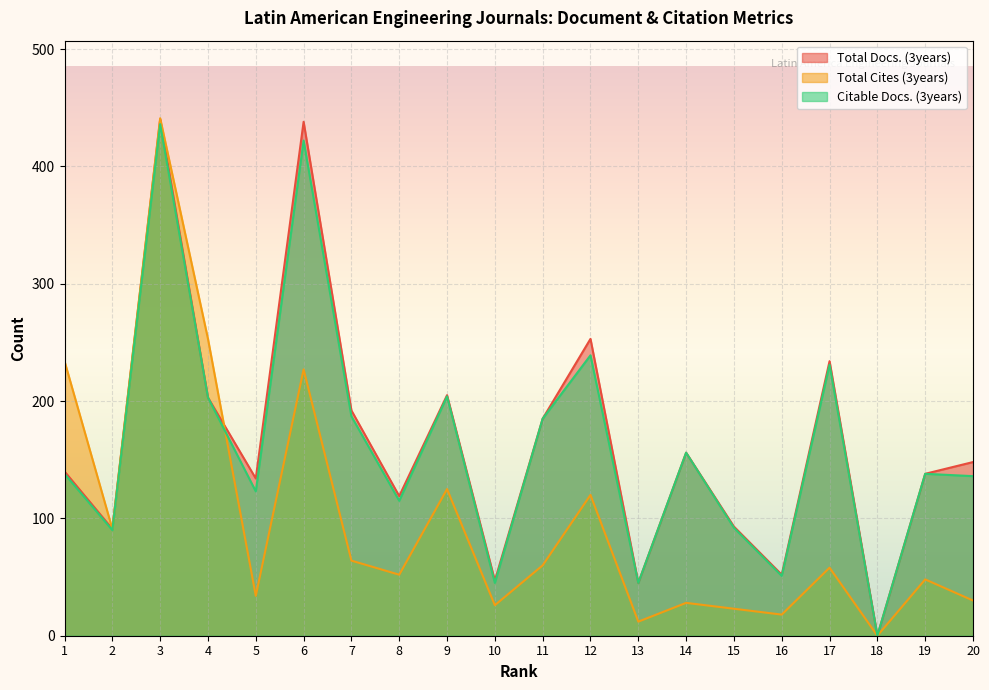

Which series changed the most between 9 and 12?

Total Docs. (3years)